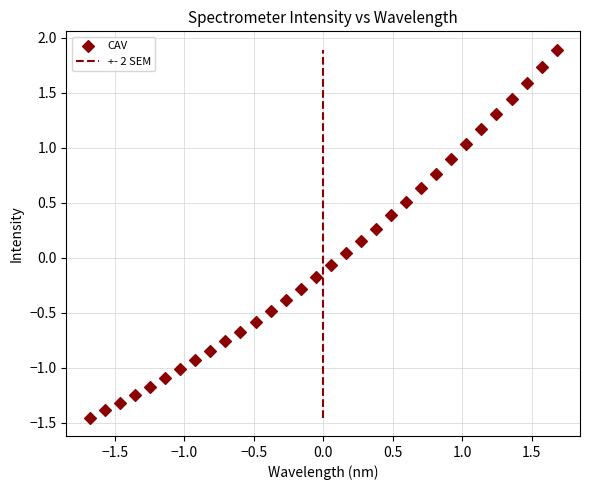

What is the range of Y values (max minus min)?

3.3